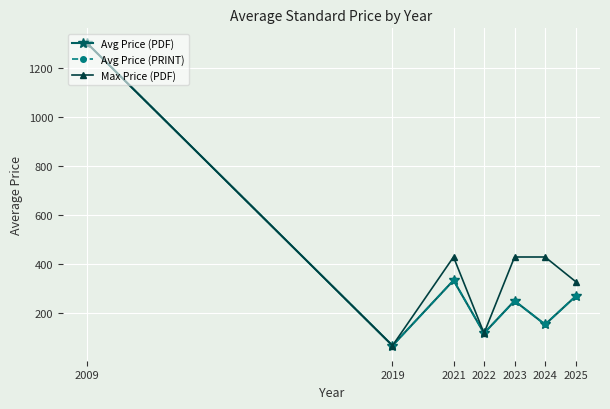

Is this an area chart (filled region under the line)?

No